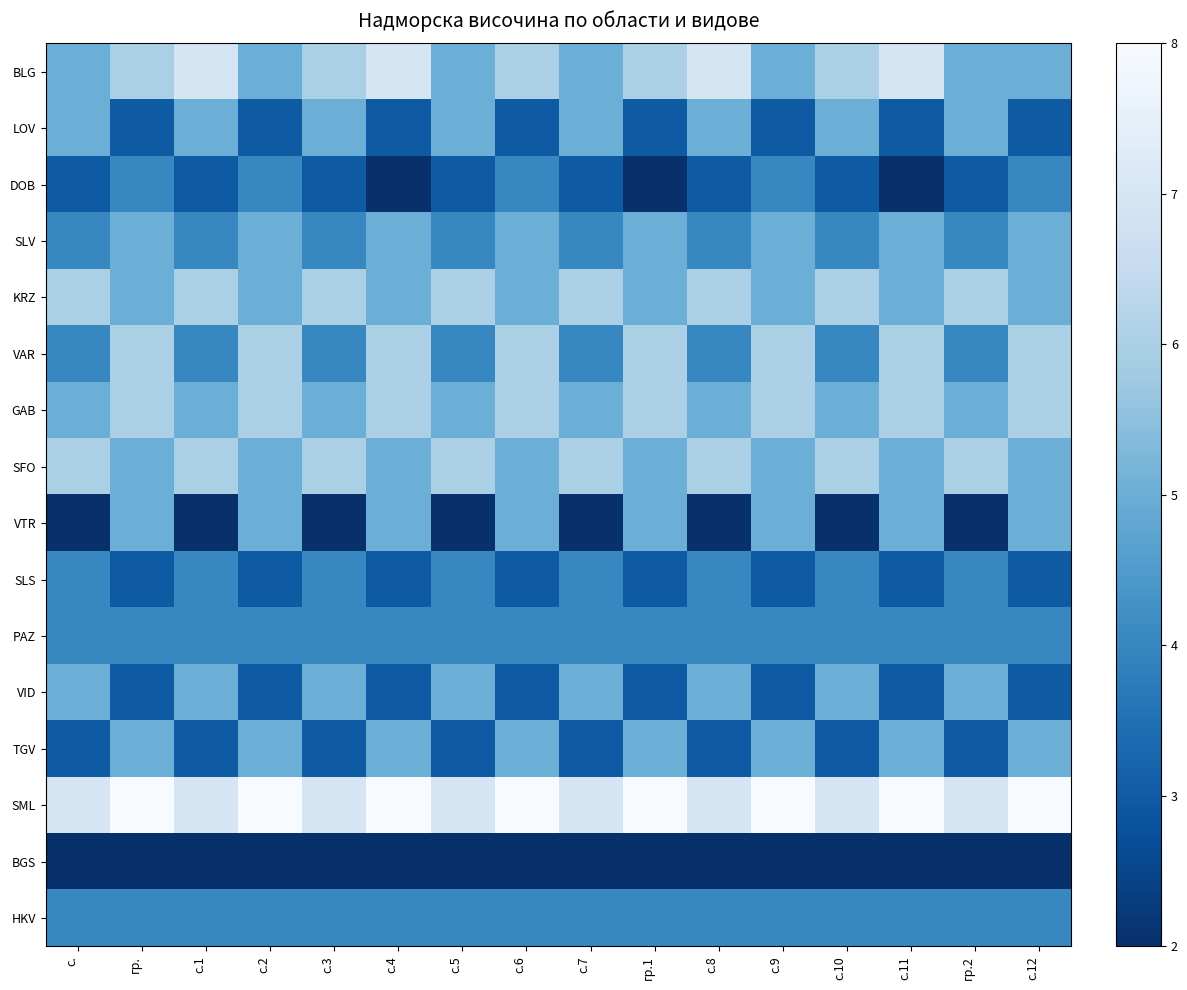

Reading left to right, extract all data points from this chart.

BLG: с.=5	гр.=6	с.1=7	с.2=5	с.3=6	с.4=7	с.5=5	с.6=6	с.7=5	гр.1=6	с.8=7	с.9=5	с.10=6	с.11=7	гр.2=5	с.12=5
LOV: с.=5	гр.=3	с.1=5	с.2=3	с.3=5	с.4=3	с.5=5	с.6=3	с.7=5	гр.1=3	с.8=5	с.9=3	с.10=5	с.11=3	гр.2=5	с.12=3
DOB: с.=3	гр.=4	с.1=3	с.2=4	с.3=3	с.4=2	с.5=3	с.6=4	с.7=3	гр.1=2	с.8=3	с.9=4	с.10=3	с.11=2	гр.2=3	с.12=4
SLV: с.=4	гр.=5	с.1=4	с.2=5	с.3=4	с.4=5	с.5=4	с.6=5	с.7=4	гр.1=5	с.8=4	с.9=5	с.10=4	с.11=5	гр.2=4	с.12=5
KRZ: с.=6	гр.=5	с.1=6	с.2=5	с.3=6	с.4=5	с.5=6	с.6=5	с.7=6	гр.1=5	с.8=6	с.9=5	с.10=6	с.11=5	гр.2=6	с.12=5
VAR: с.=4	гр.=6	с.1=4	с.2=6	с.3=4	с.4=6	с.5=4	с.6=6	с.7=4	гр.1=6	с.8=4	с.9=6	с.10=4	с.11=6	гр.2=4	с.12=6
GAB: с.=5	гр.=6	с.1=5	с.2=6	с.3=5	с.4=6	с.5=5	с.6=6	с.7=5	гр.1=6	с.8=5	с.9=6	с.10=5	с.11=6	гр.2=5	с.12=6
SFO: с.=6	гр.=5	с.1=6	с.2=5	с.3=6	с.4=5	с.5=6	с.6=5	с.7=6	гр.1=5	с.8=6	с.9=5	с.10=6	с.11=5	гр.2=6	с.12=5
VTR: с.=2	гр.=5	с.1=2	с.2=5	с.3=2	с.4=5	с.5=2	с.6=5	с.7=2	гр.1=5	с.8=2	с.9=5	с.10=2	с.11=5	гр.2=2	с.12=5
SLS: с.=4	гр.=3	с.1=4	с.2=3	с.3=4	с.4=3	с.5=4	с.6=3	с.7=4	гр.1=3	с.8=4	с.9=3	с.10=4	с.11=3	гр.2=4	с.12=3
PAZ: с.=4	гр.=4	с.1=4	с.2=4	с.3=4	с.4=4	с.5=4	с.6=4	с.7=4	гр.1=4	с.8=4	с.9=4	с.10=4	с.11=4	гр.2=4	с.12=4
VID: с.=5	гр.=3	с.1=5	с.2=3	с.3=5	с.4=3	с.5=5	с.6=3	с.7=5	гр.1=3	с.8=5	с.9=3	с.10=5	с.11=3	гр.2=5	с.12=3
TGV: с.=3	гр.=5	с.1=3	с.2=5	с.3=3	с.4=5	с.5=3	с.6=5	с.7=3	гр.1=5	с.8=3	с.9=5	с.10=3	с.11=5	гр.2=3	с.12=5
SML: с.=7	гр.=8	с.1=7	с.2=8	с.3=7	с.4=8	с.5=7	с.6=8	с.7=7	гр.1=8	с.8=7	с.9=8	с.10=7	с.11=8	гр.2=7	с.12=8
BGS: с.=2	гр.=2	с.1=2	с.2=2	с.3=2	с.4=2	с.5=2	с.6=2	с.7=2	гр.1=2	с.8=2	с.9=2	с.10=2	с.11=2	гр.2=2	с.12=2
HKV: с.=4	гр.=4	с.1=4	с.2=4	с.3=4	с.4=4	с.5=4	с.6=4	с.7=4	гр.1=4	с.8=4	с.9=4	с.10=4	с.11=4	гр.2=4	с.12=4